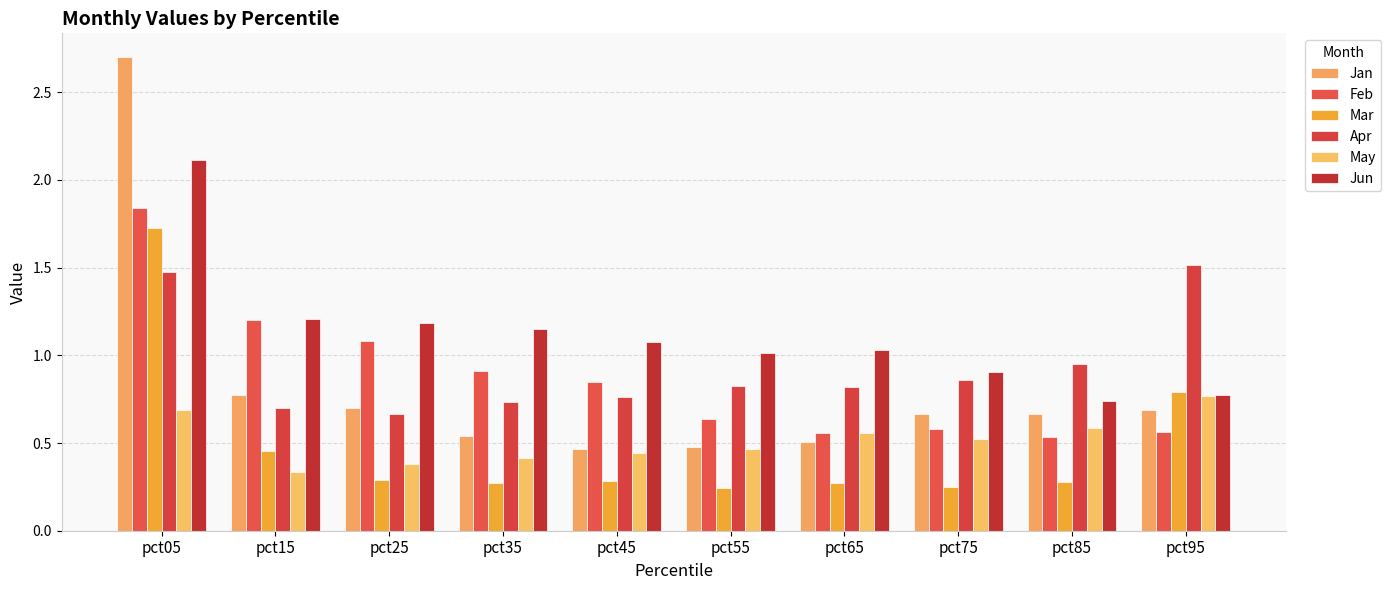

How many bars are there in each group?

6